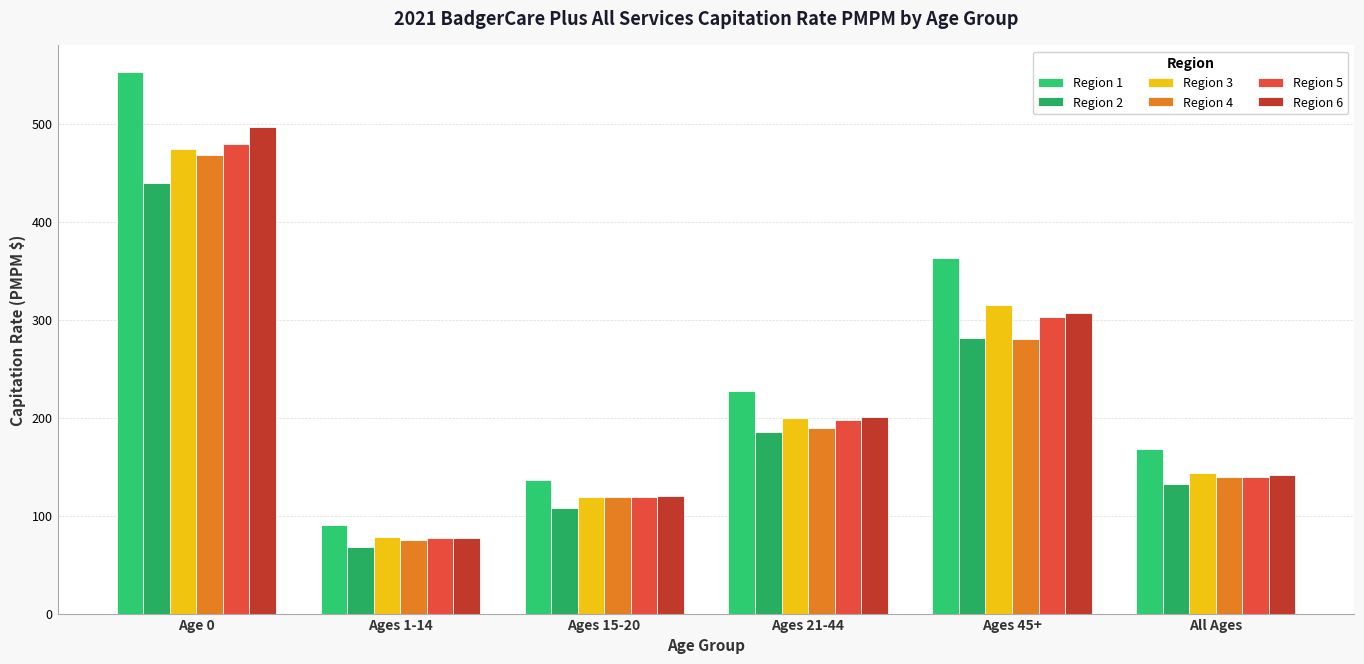

Reading left to right, what are all the values shown in this chart?

Region 1: 552.4	90.3	135.9	227.4	363.1	168.1
Region 2: 439.6	67.7	107.7	184.9	281.6	132.7
Region 3: 474.4	78.3	119.2	199.2	315.5	143.2
Region 4: 467.8	75.5	119.4	189.5	280.6	139.2
Region 5: 479.1	77.4	119.3	197.9	302.3	139.9
Region 6: 497.0	76.8	119.7	200.6	306.8	141.4